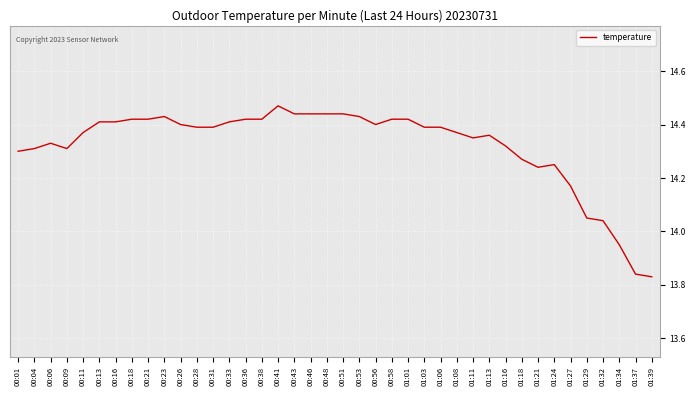

Where does the data first go above 14?

00:01